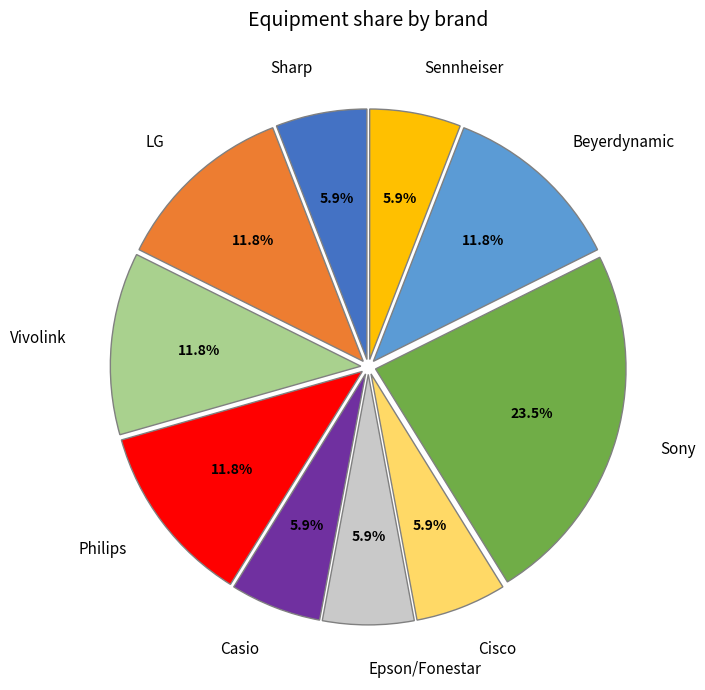

Which category has the biggest portion of the pie?

Sony